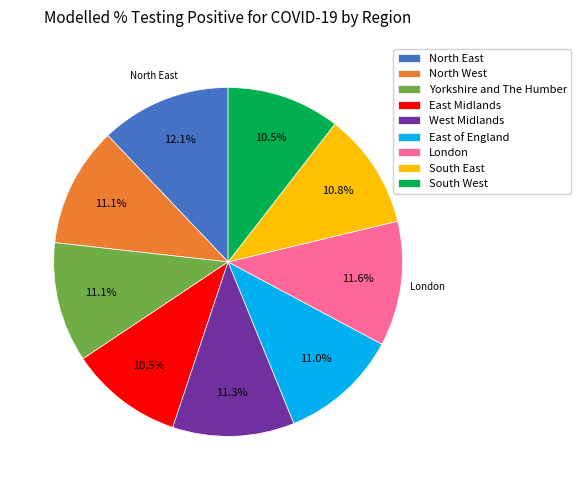

Does South East account for over 50% of the chart?

No